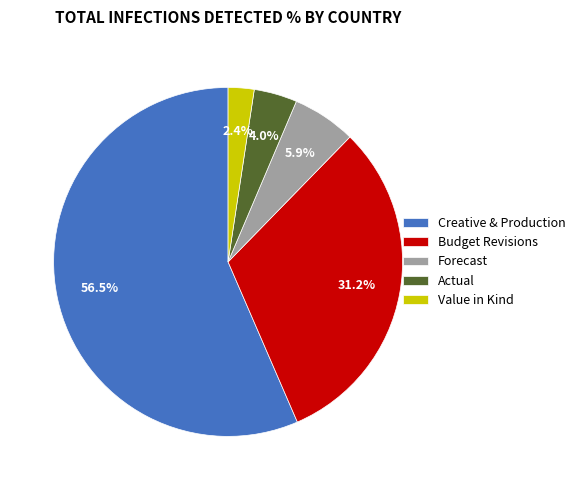

What percentage is NOT represented by Budget Revisions?

68.8%